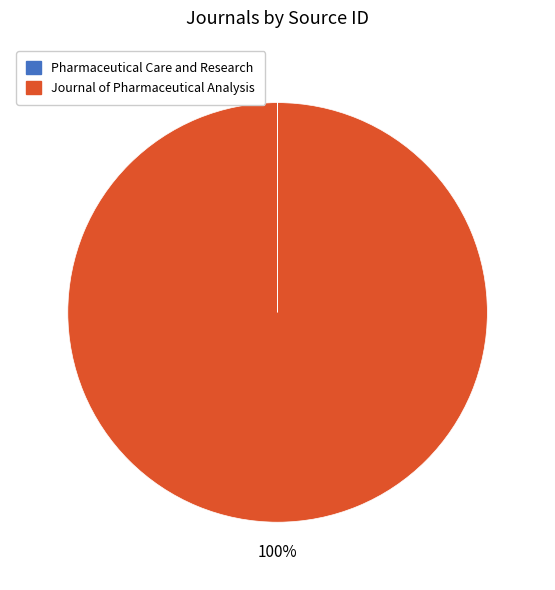

How many slices are in this pie chart?

2